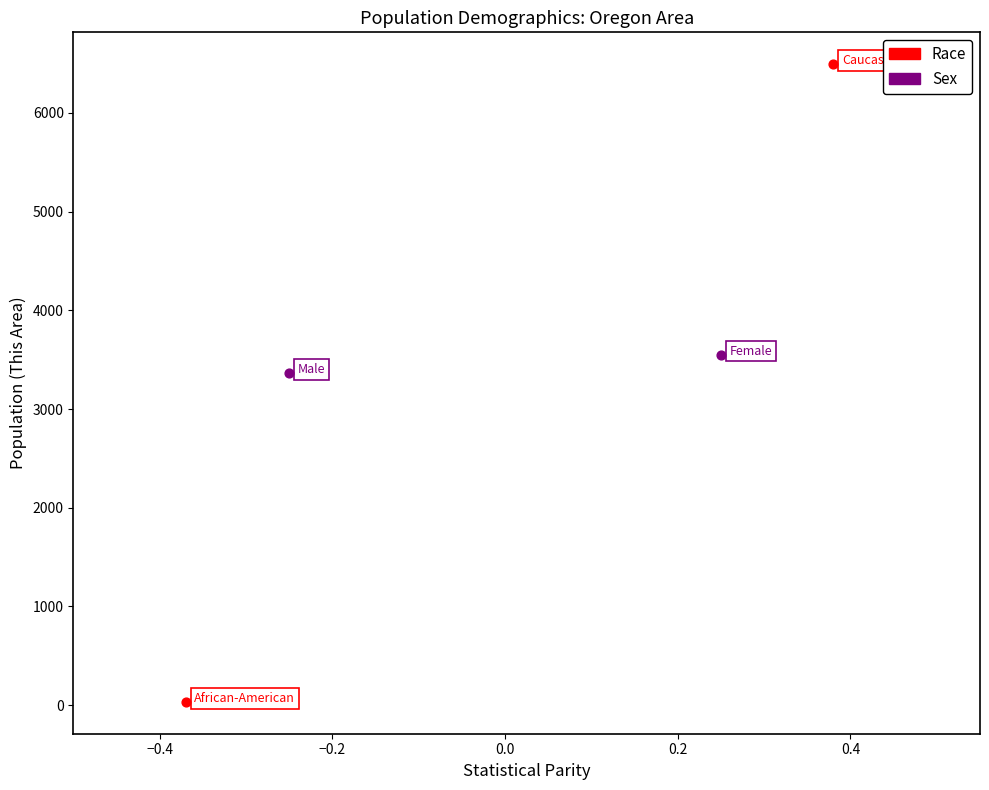

Which series reaches the maximum Y coordinate?

Race